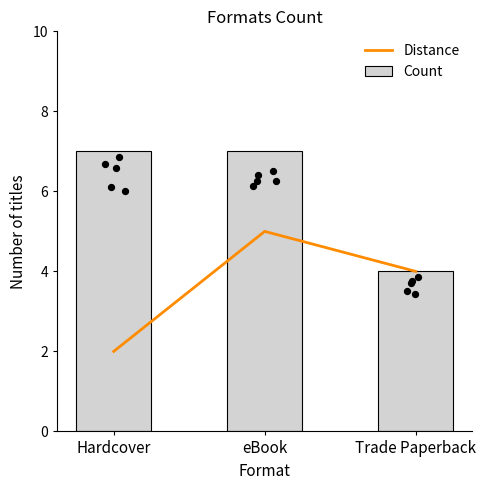

Which series reaches the minimum Y coordinate?

Distance